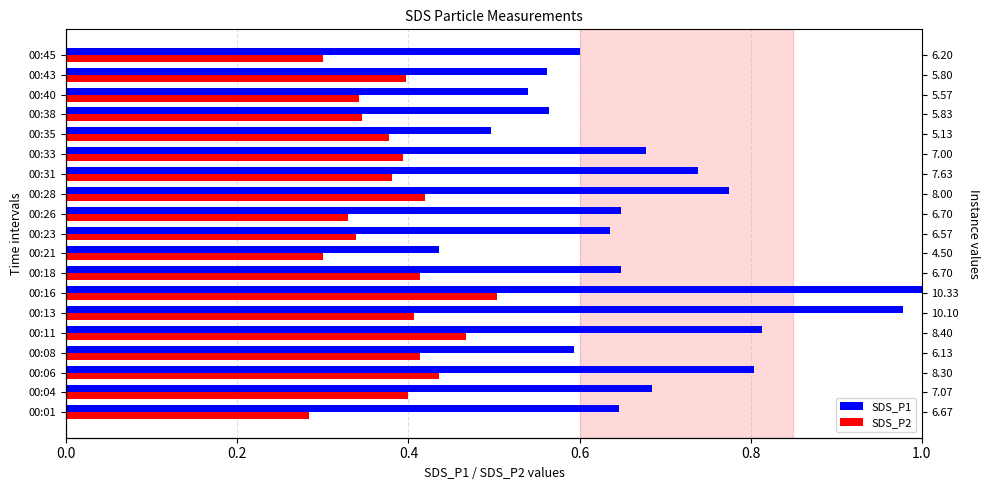

What is the minimum value shown in the chart?

0.3